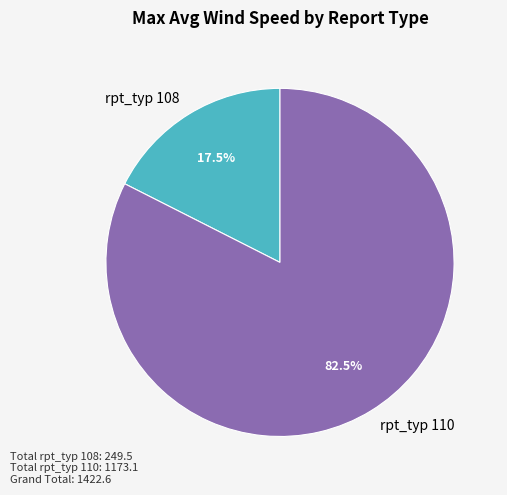

Which category has the smallest portion of the pie?

rpt_typ 108